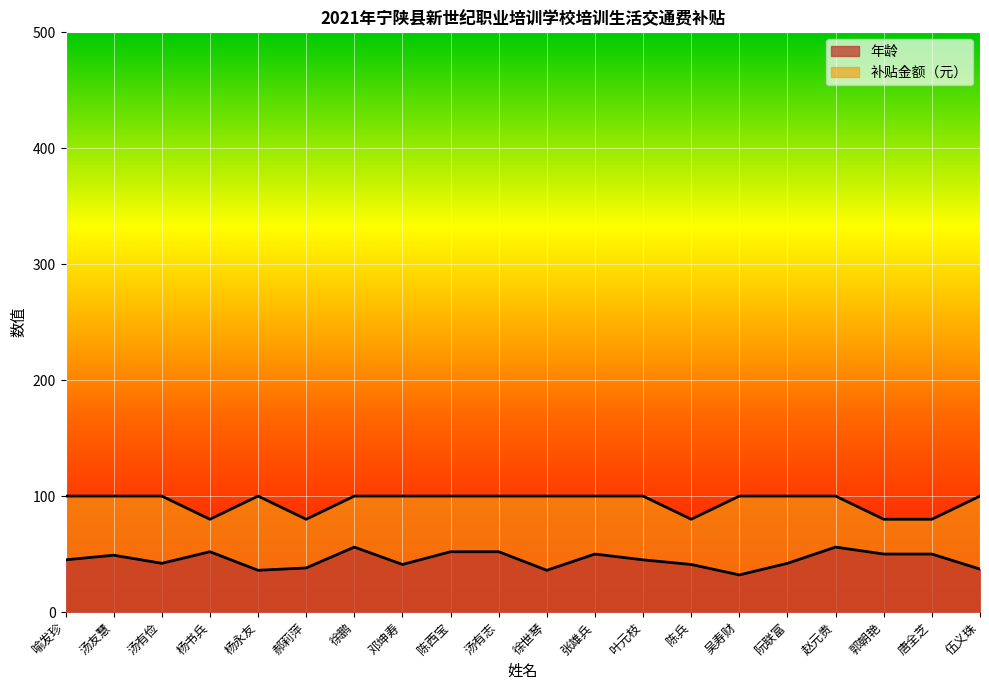

List the labels in order of 补贴金额（元） value, smallest first.

杨书兵, 郝莉萍, 陈兵, 郭朝艳, 唐全芝, 喻发珍, 汤友慧, 汤有俭, 杨永友, 徐鹏, 邓坤寿, 陈西宝, 汤有志, 徐世琴, 张雄兵, 叶元枝, 吴寿财, 阮联富, 赵元贵, 伍义珠